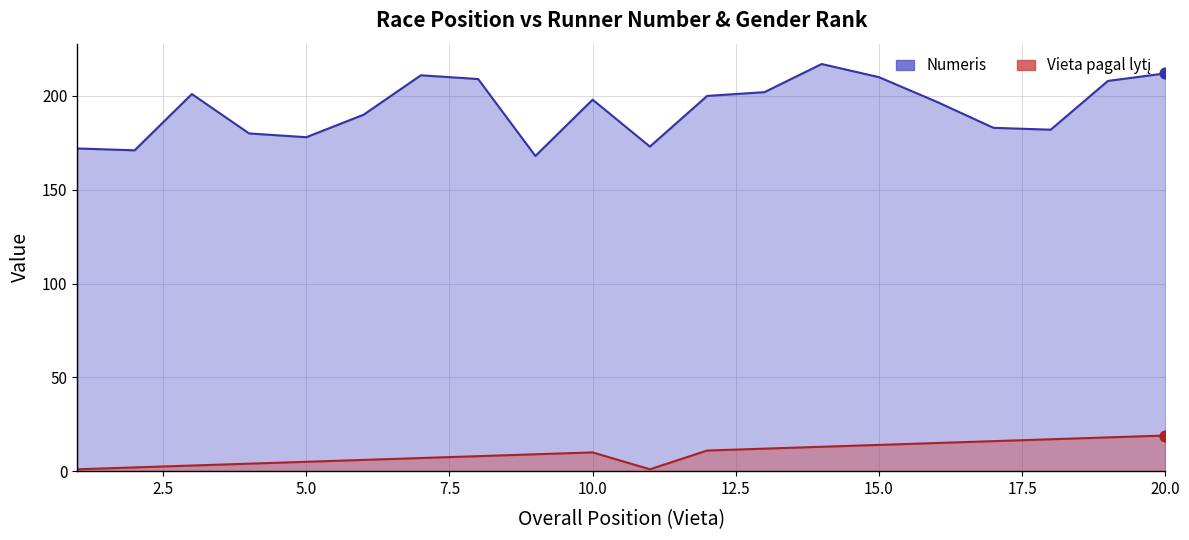

Which series contains the lowest Y value?

Vieta pagal lytį